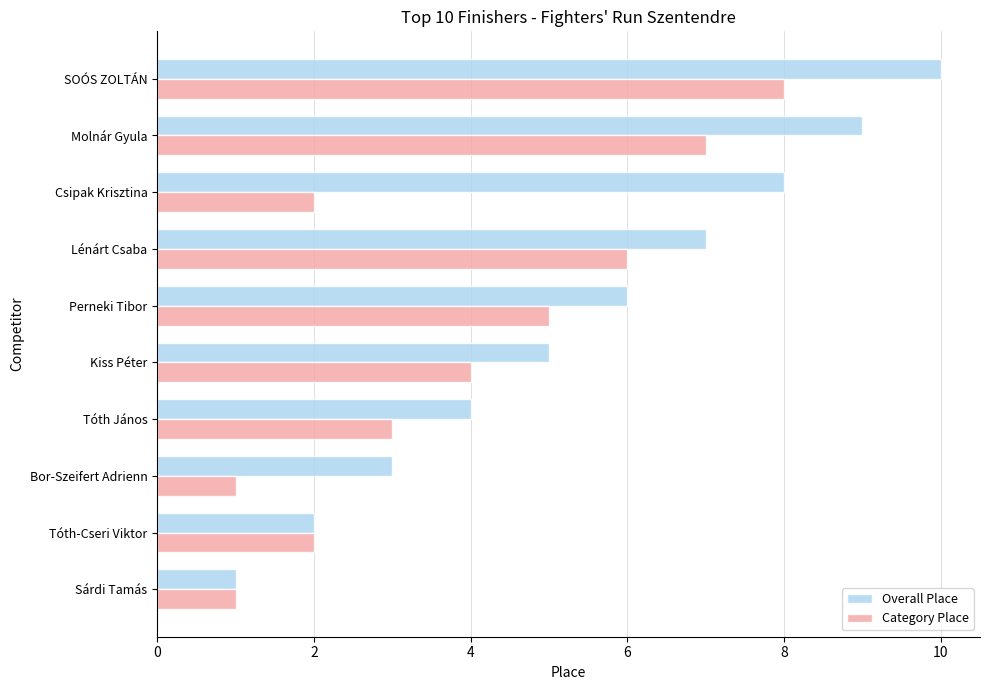

What is the maximum value for Overall Place?

10